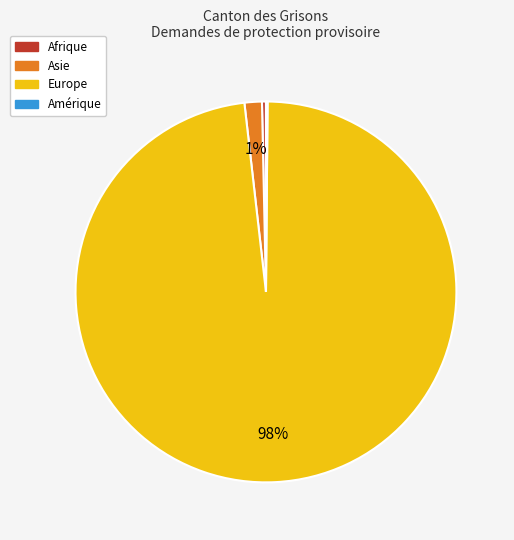

Which category has the biggest portion of the pie?

Europe